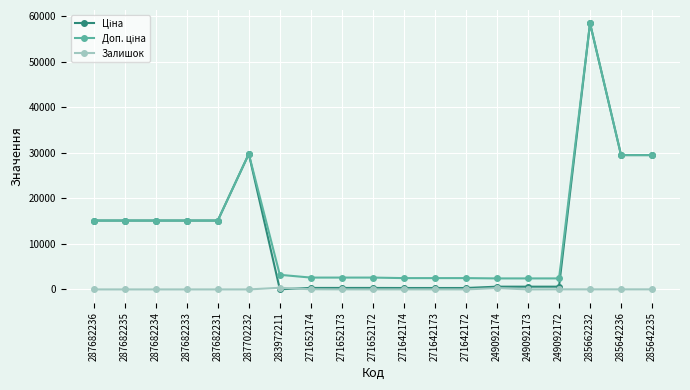

Which label corresponds to the largest value in the chart?

285662232